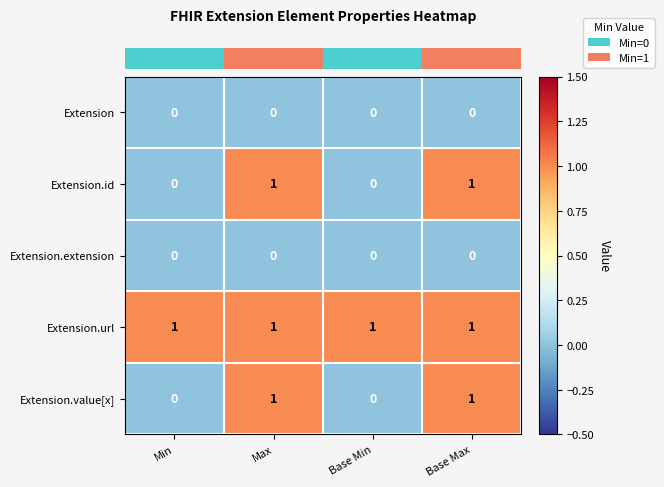

Which series has the largest total across all categories?

Extension.url